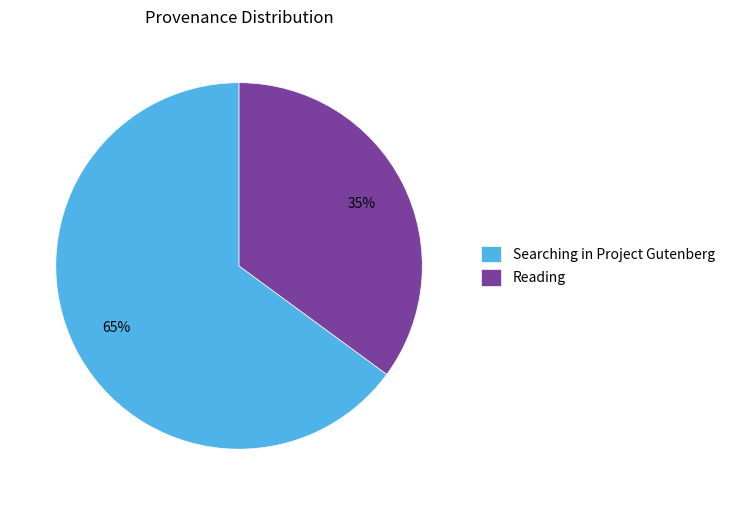

To the nearest percent, what portion does Reading represent?

35%